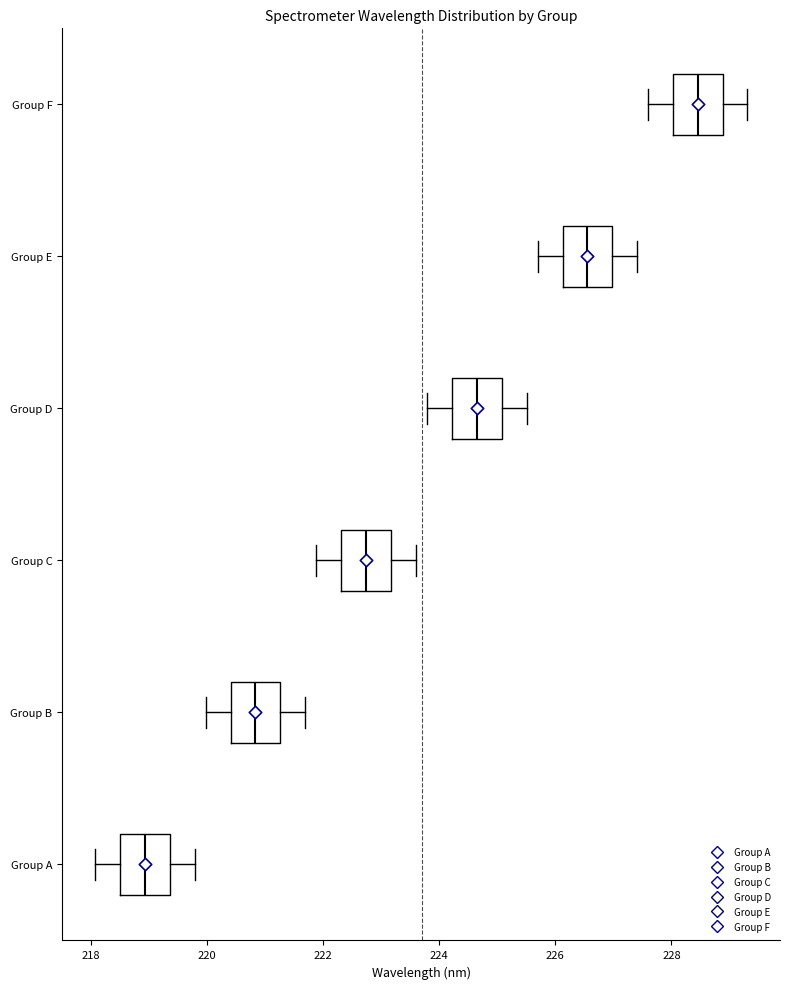

Reading bottom to top, transcribe this box plot: for each box, give where its median line is, the range the box spans, and where its two whiskers end, as read against the x-axis. The values are not printed on the chart, so give them approximately, as read against the axis.

Group A: median 219.0, box 218.4 to 219.4, whiskers 218.0 to 219.8
Group B: median 220.8, box 220.4 to 221.2, whiskers 220.0 to 221.6
Group C: median 222.8, box 222.4 to 223.2, whiskers 221.8 to 223.6
Group D: median 224.6, box 224.2 to 225.0, whiskers 223.8 to 225.6
Group E: median 226.6, box 226.2 to 227.0, whiskers 225.6 to 227.4
Group F: median 228.4, box 228.0 to 228.8, whiskers 227.6 to 229.4